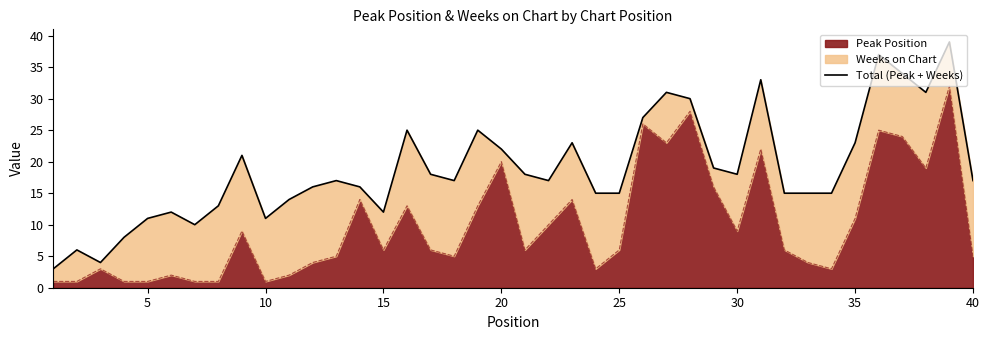

What is the highest value of the Peak Position series?

32